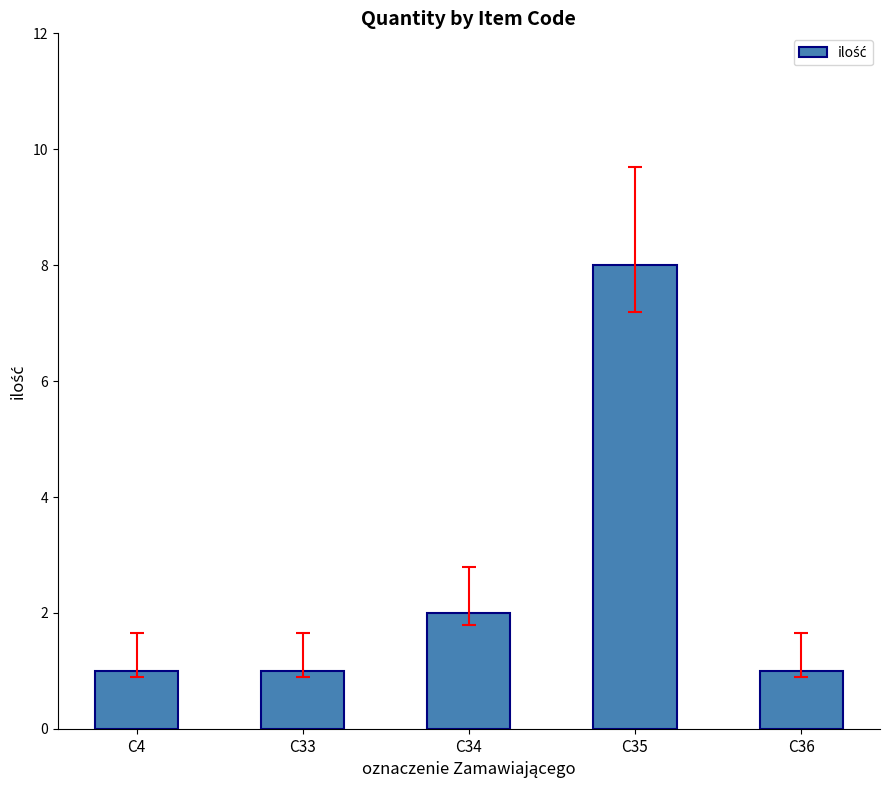

How many bars are there in total?

5